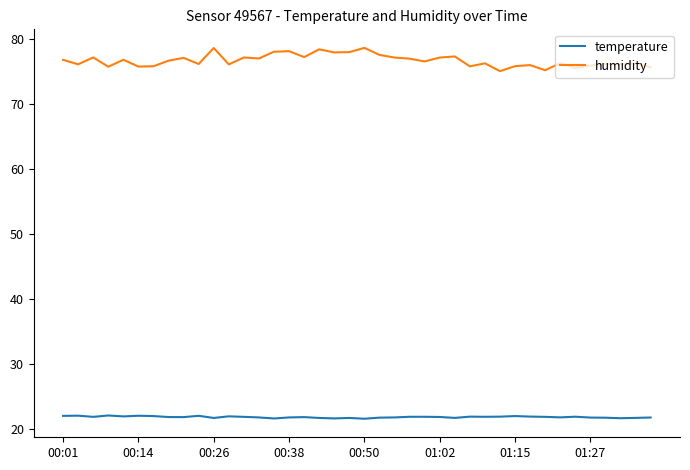

Which series has the largest total across all categories?

humidity